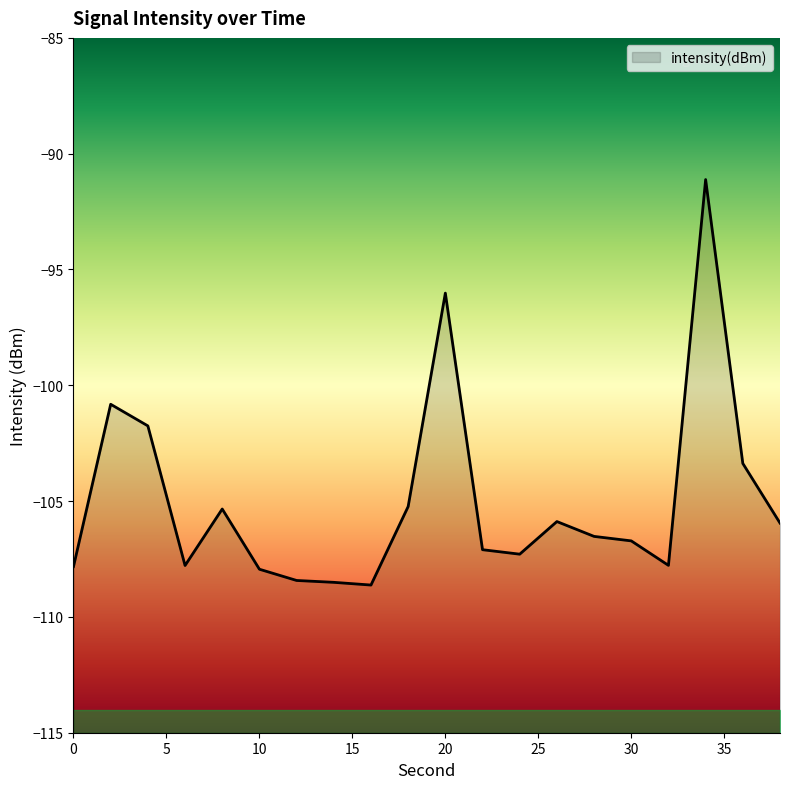

Rank the categories by value from highest to lowest.

34, 20, 2, 4, 36, 18, 8, 26, 38, 28, 30, 22, 24, 32, 6, 0, 10, 12, 14, 16